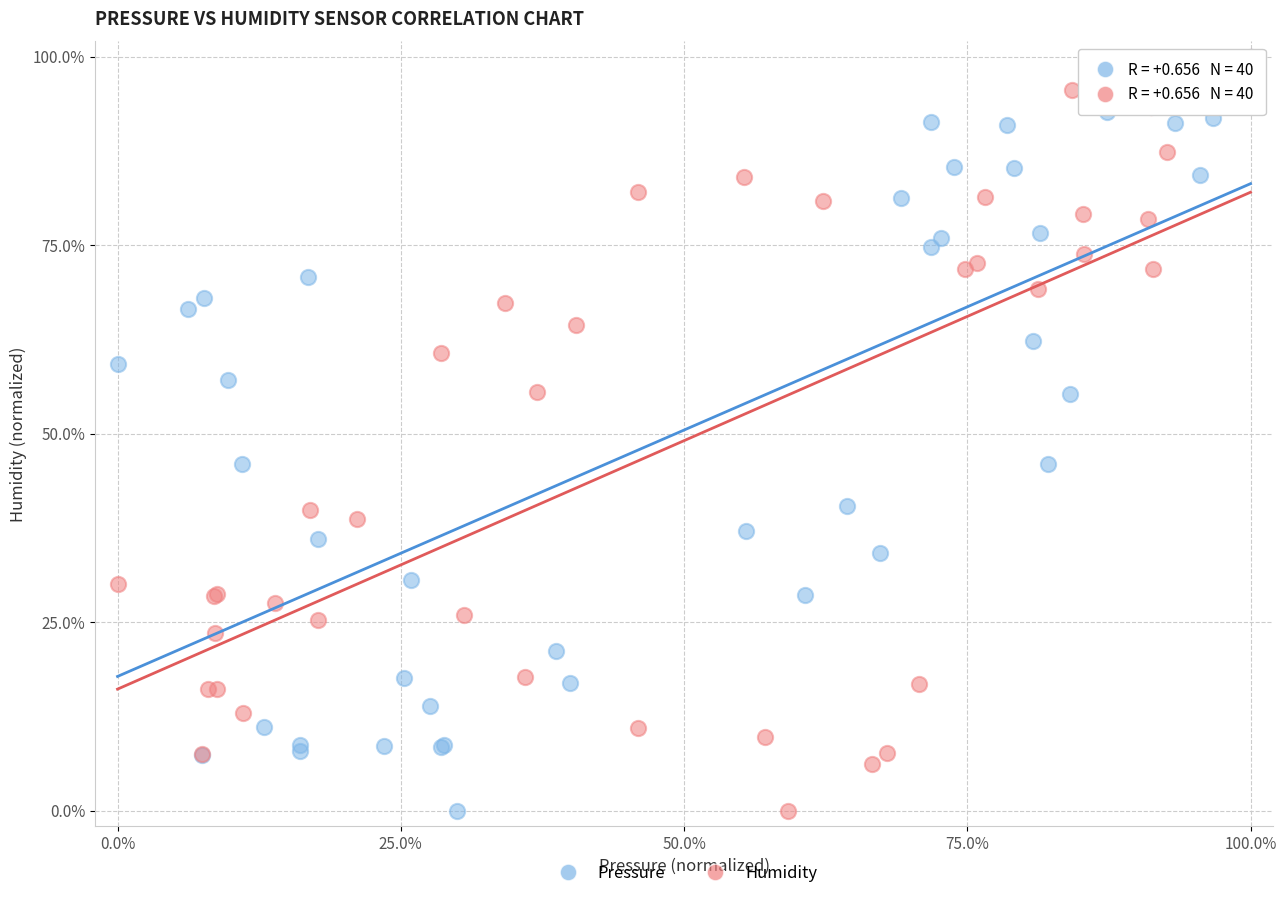

What are all the series names shown in the legend?

Pressure, Humidity